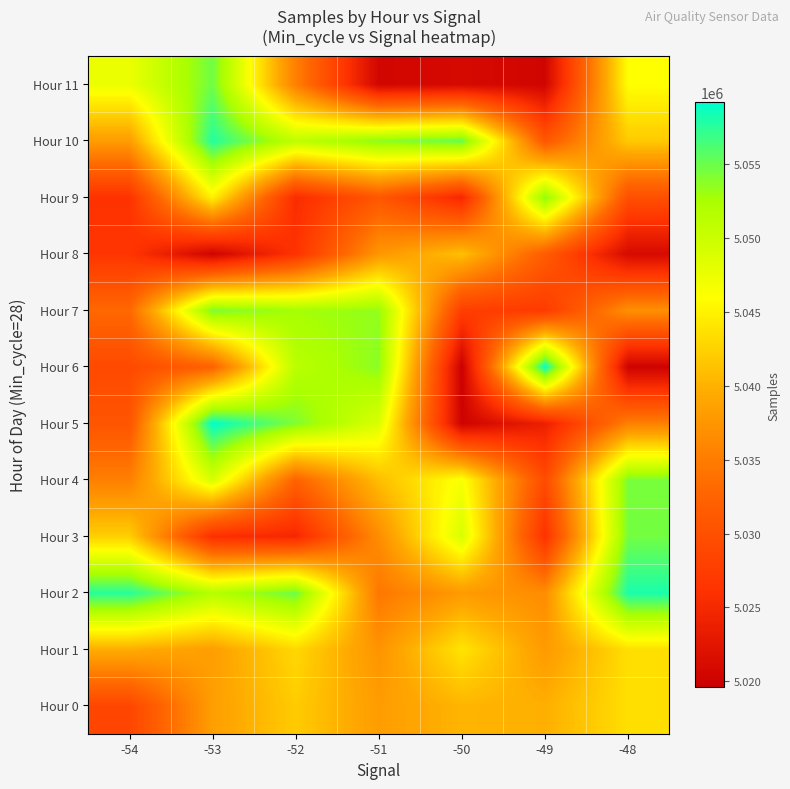

Which category has the highest value across all series?

-53